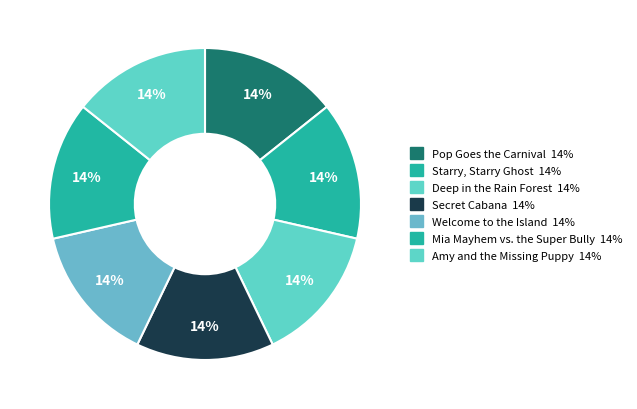

Approximately how many times larger is the value at Starry, Starry Ghost compared to Mia Mayhem vs. the Super Bully?

1.0